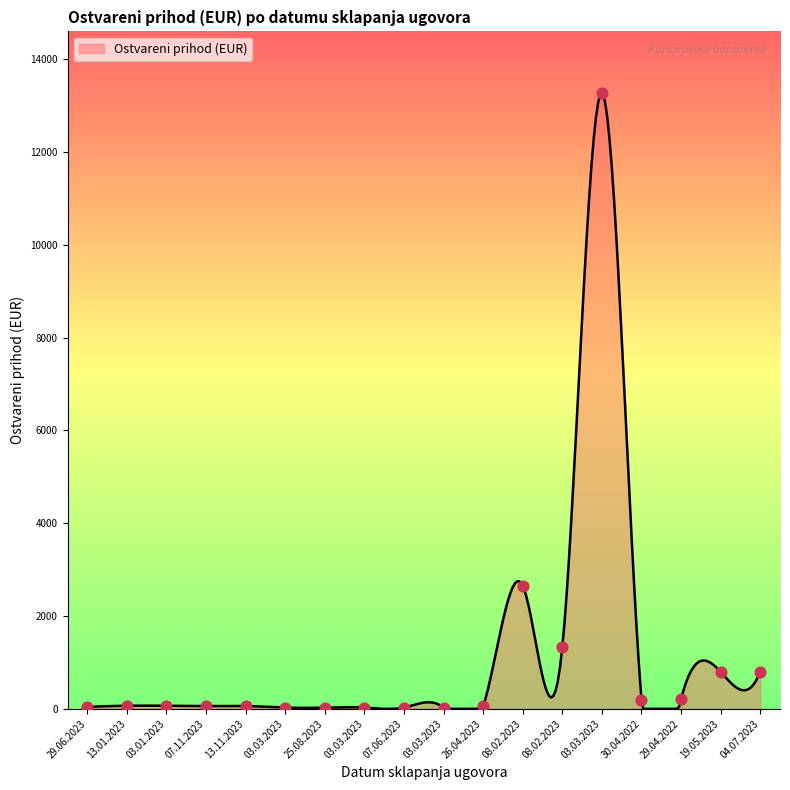

Which has a higher value, 03.01.2023 or 26.04.2023?

03.01.2023